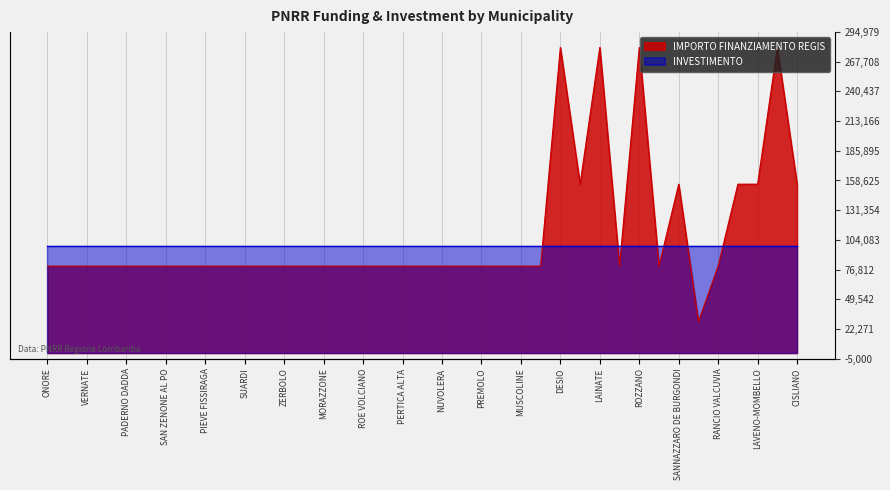

What is the label of the 16th point from the left?

VESTONE